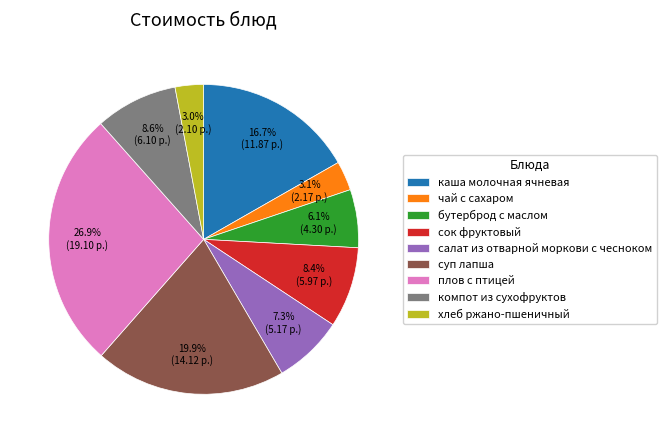

To the nearest percent, what percentage of the pie is плов с птицей?

27%